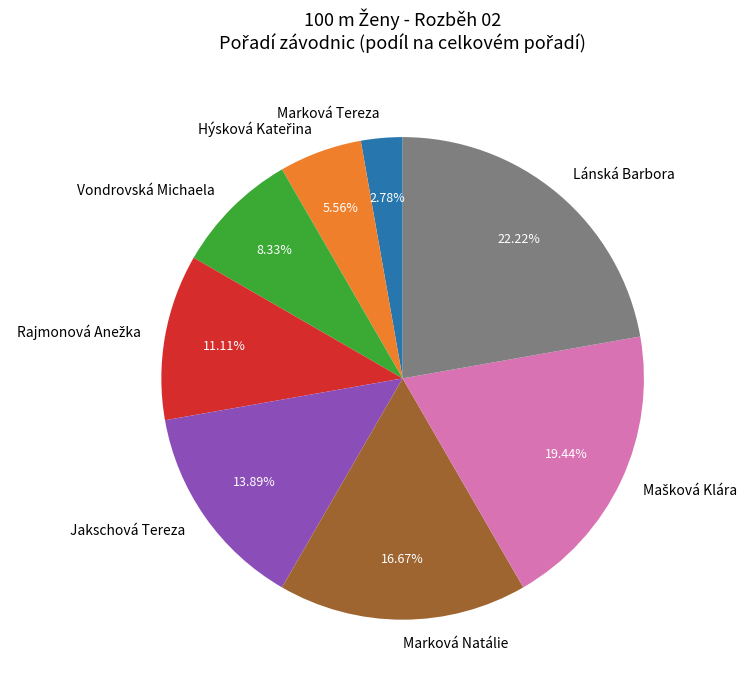

Count the number of slices in the pie.

8